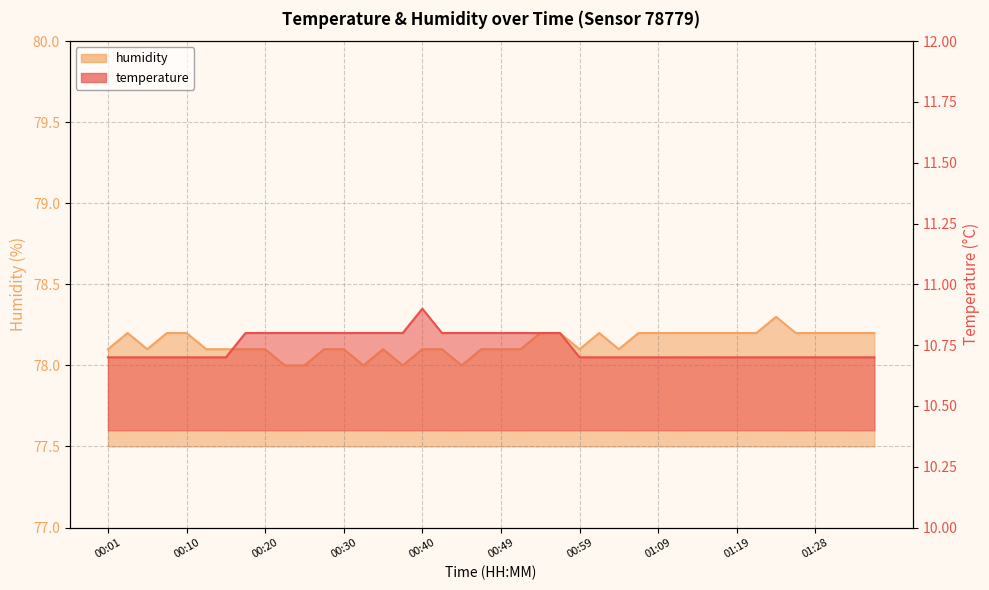

Rank the series by their maximum value, from lowest to highest.

temperature, humidity